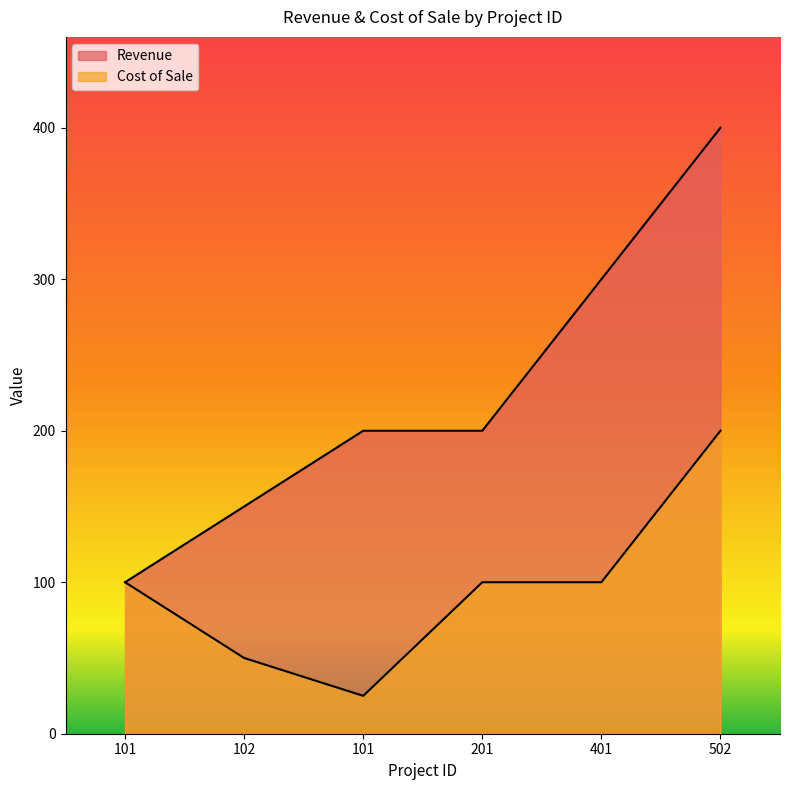

True or false: Cost of Sale and Revenue cross at least once.

False